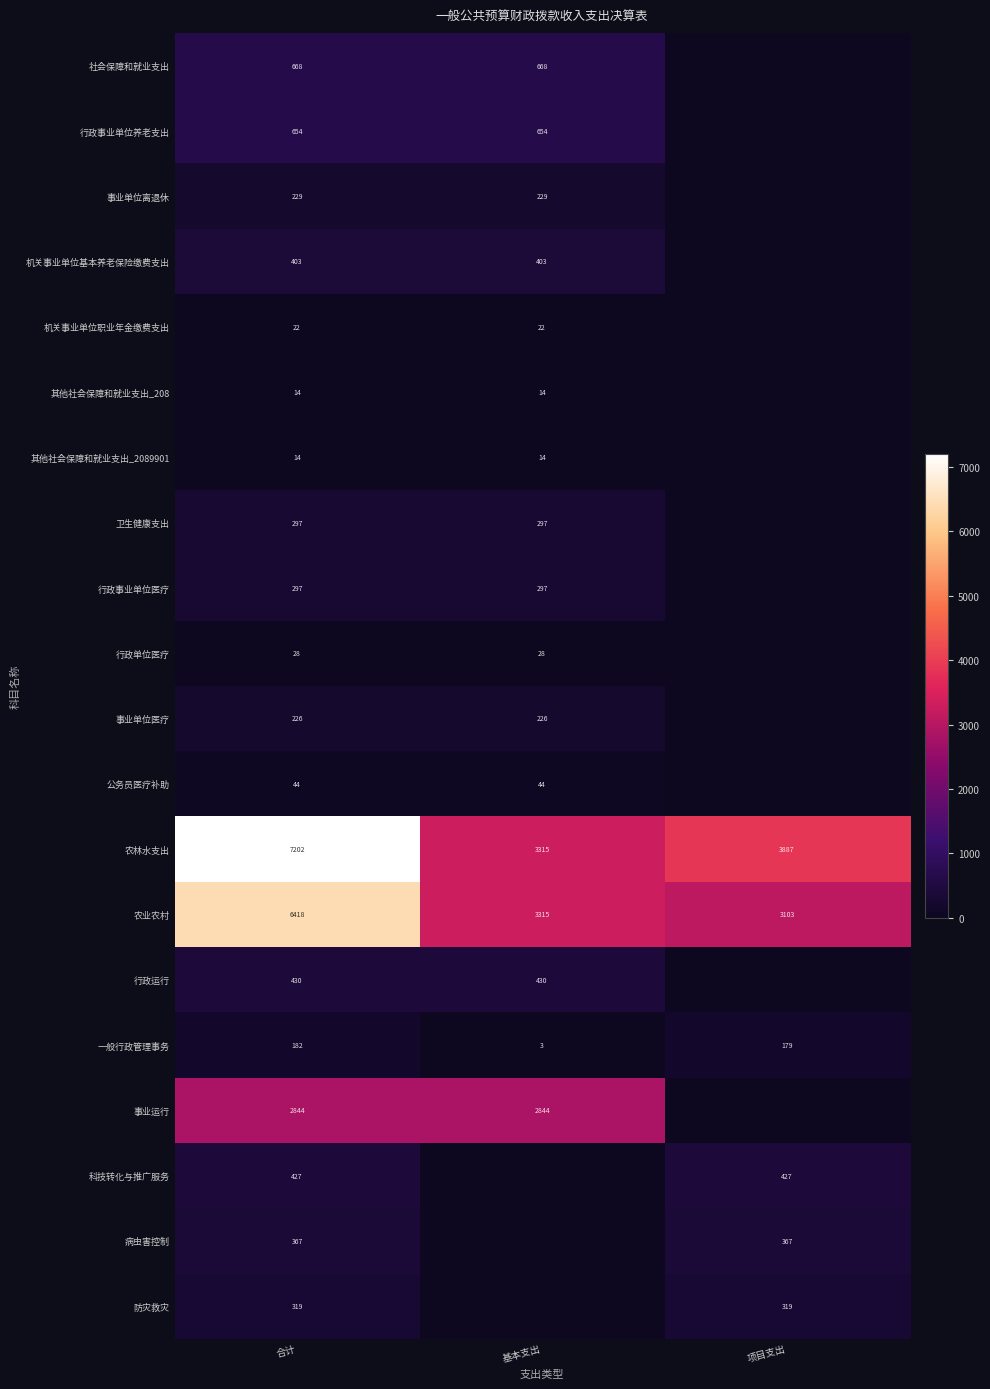

Between 项目支出 and 合计, which is larger?

合计